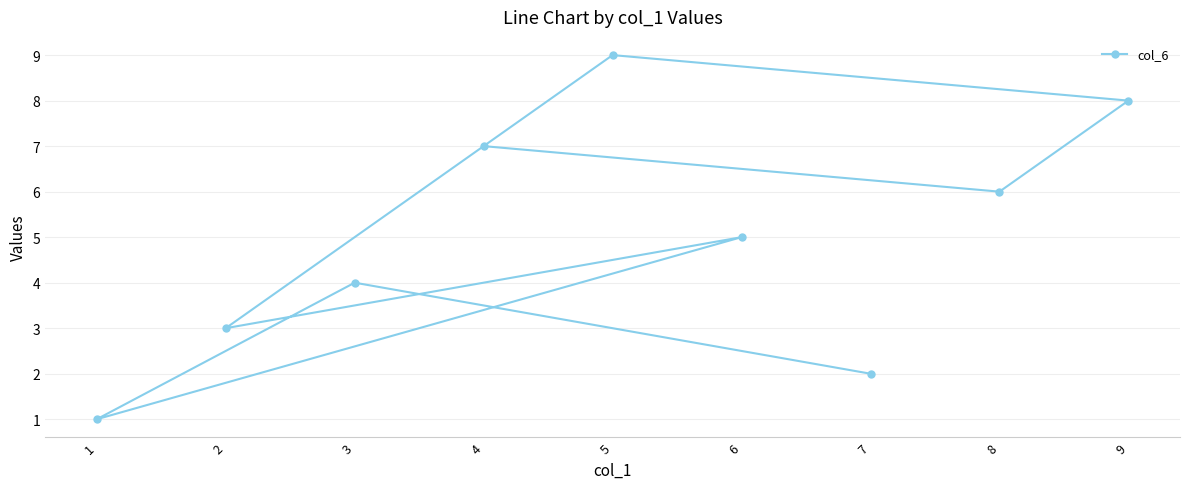

What is the approximate value at 6?

5